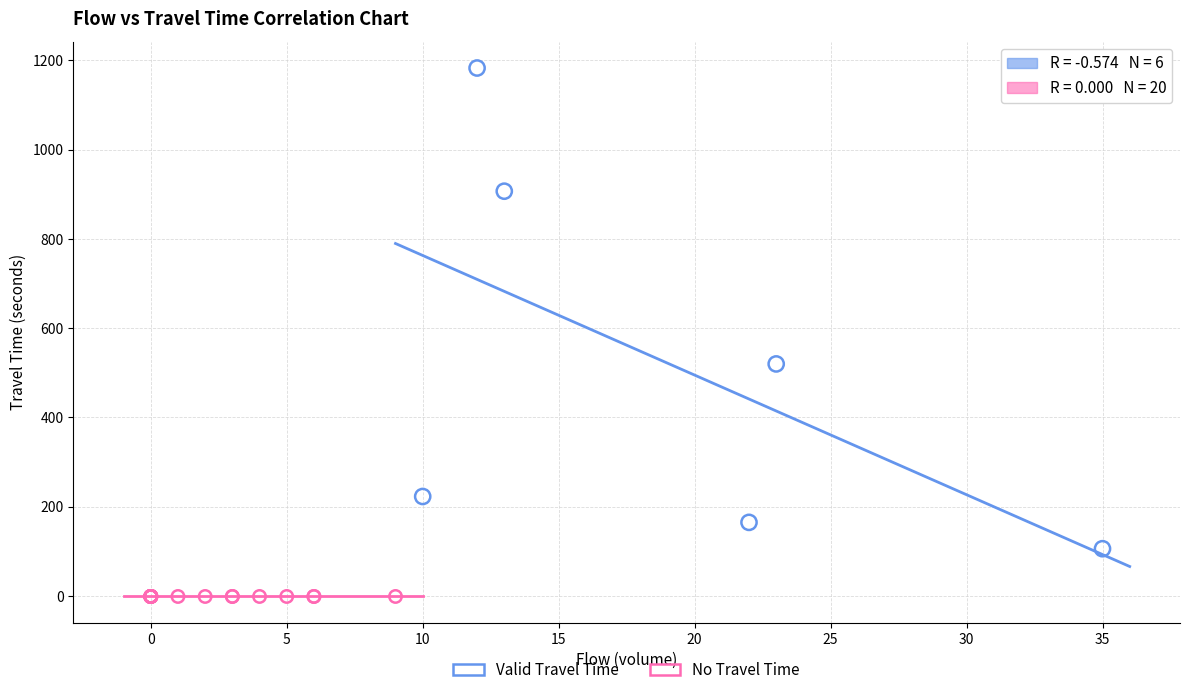

Which series reaches the maximum Y coordinate?

Valid Travel Time